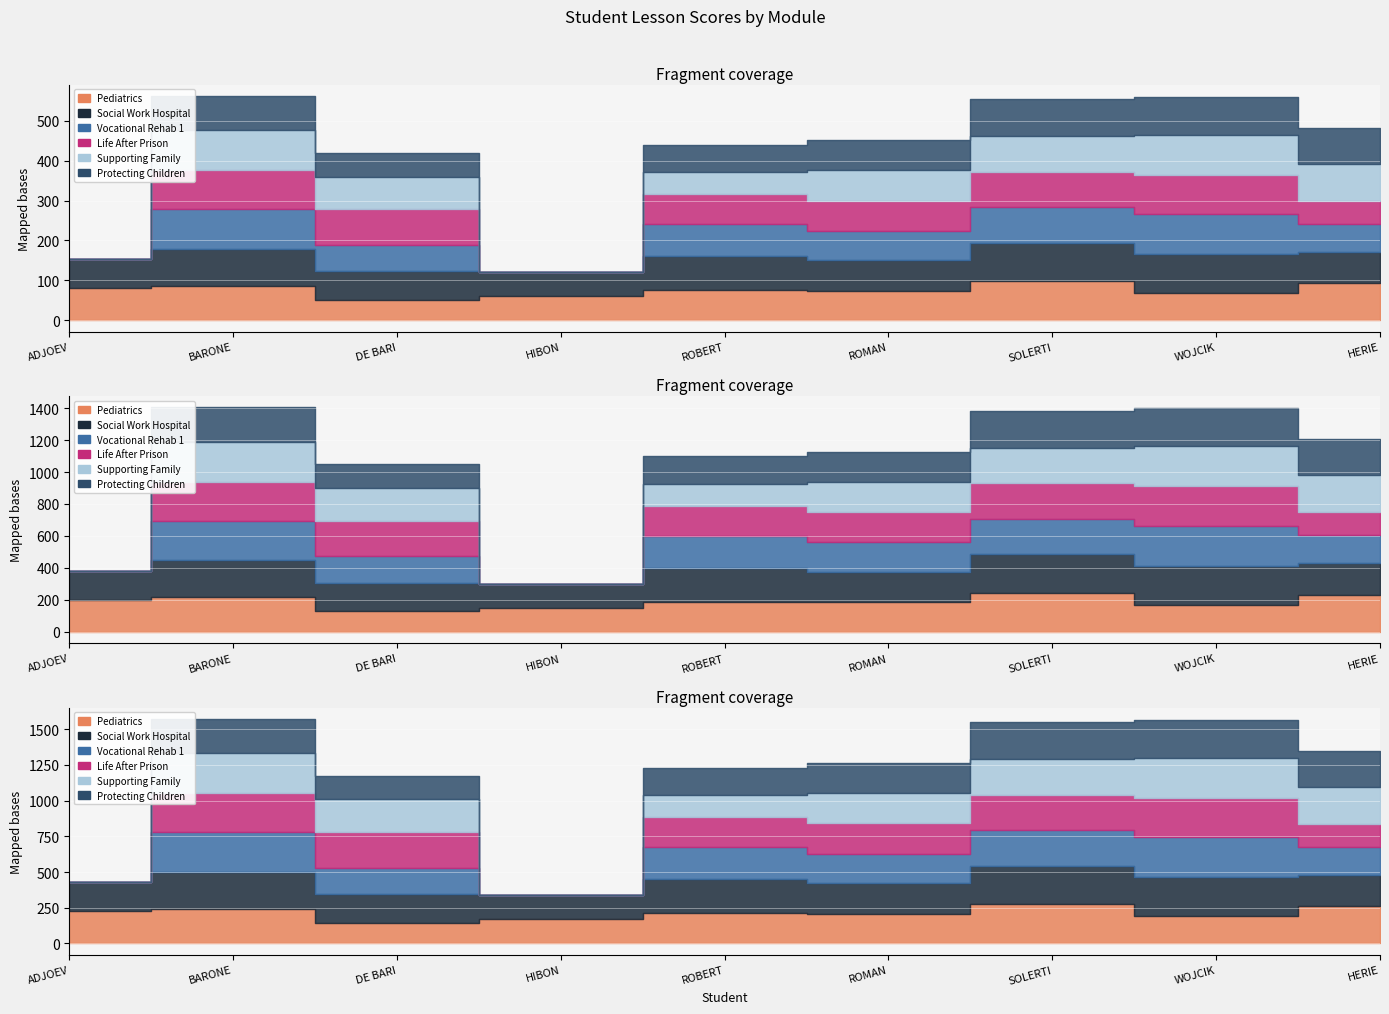

Between BARONE and DE BARI, which is larger?

BARONE